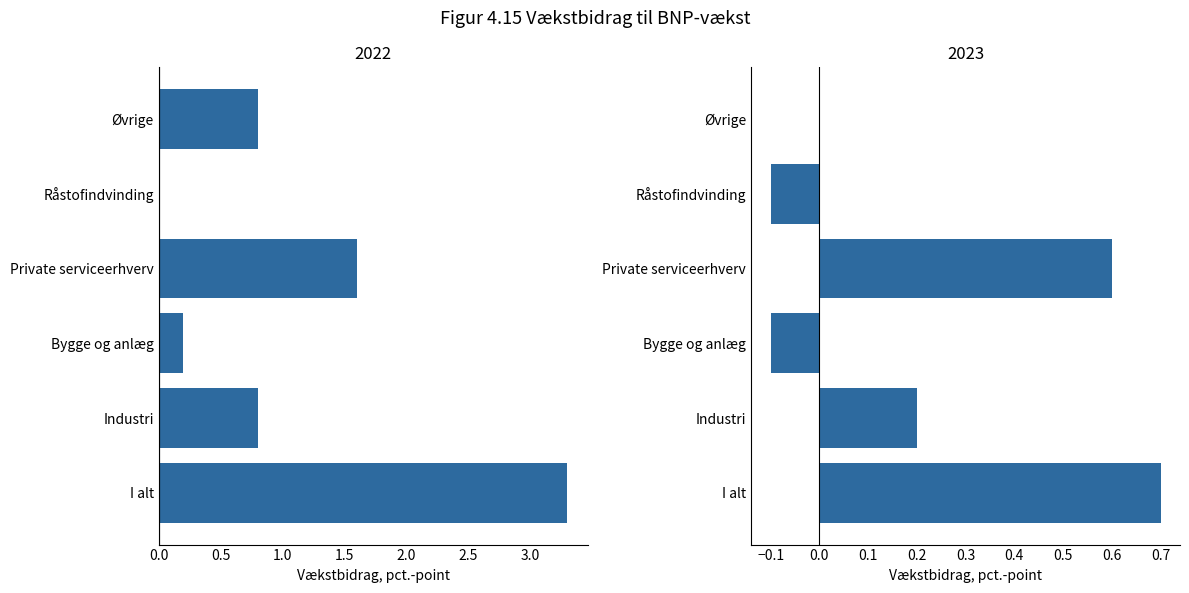

At which label does 2022 reach its peak?

I alt